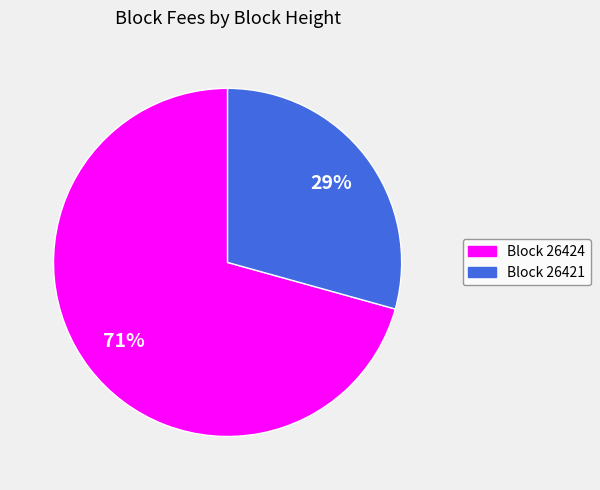

To the nearest percent, what is the average slice percentage?

50%